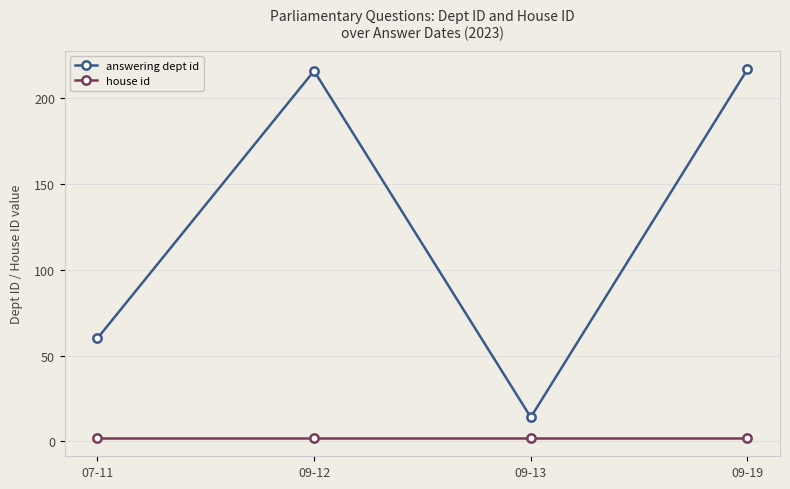

What is the sum of the house id values at 09-19 and 09-13?

4